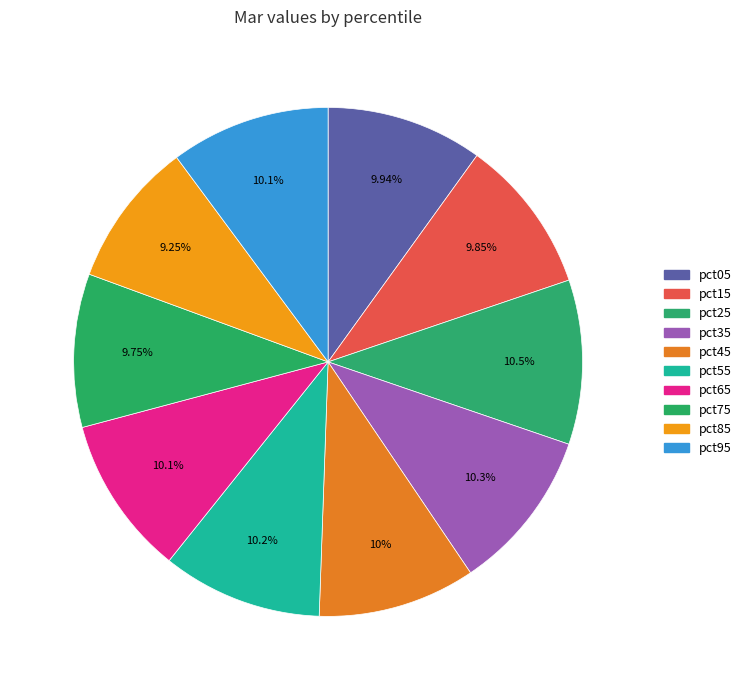

Count the number of slices in the pie.

10